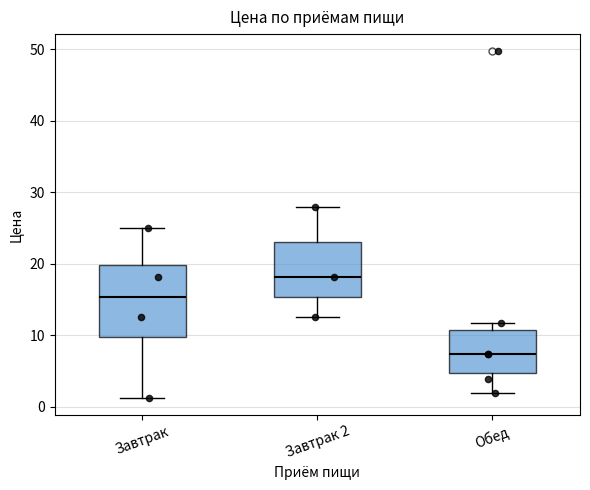

Reading left to right, transcribe this box plot: for each box, give where its median line is, the range the box spans, and where its two whiskers end, as read against the y-axis. The values are not printed on the chart, so give them approximately, as read against the axis.

Завтрак: median 15, box 10 to 20, whiskers 1 to 25
Завтрак 2: median 18, box 15 to 23, whiskers 13 to 28
Обед: median 7, box 5 to 11, whiskers 2 to 12